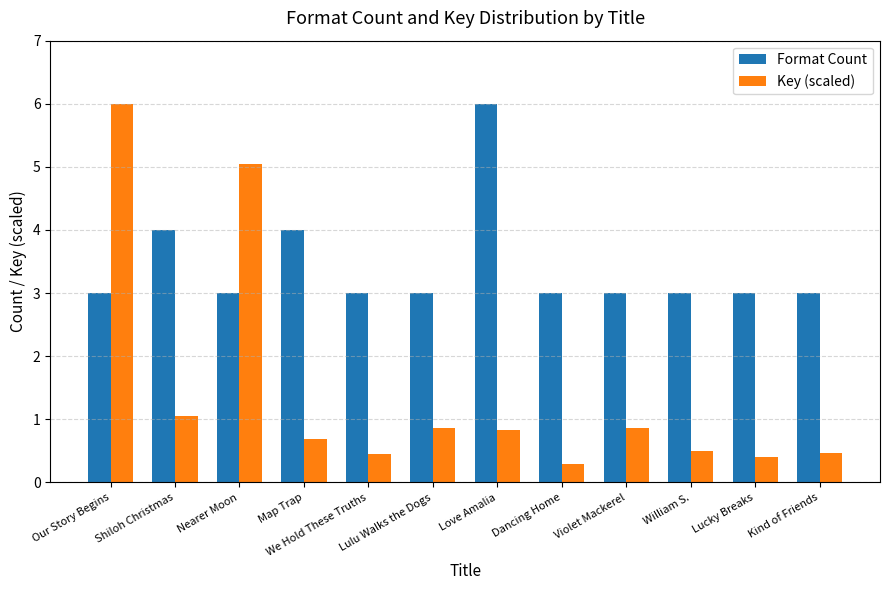

What is the average value of the Format Count series?

3.4